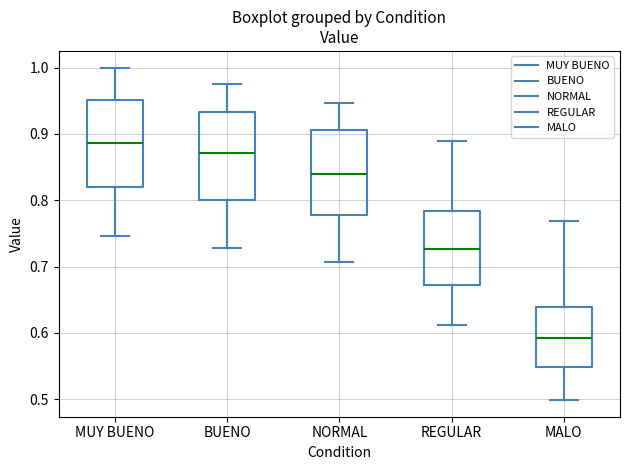

Reading left to right, transcribe this box plot: for each box, give where its median line is, the range the box spans, and where its two whiskers end, as read against the y-axis. The values are not printed on the chart, so give them approximately, as read against the axis.

MUY BUENO: median 0.89, box 0.82 to 0.95, whiskers 0.75 to 1.00
BUENO: median 0.87, box 0.80 to 0.93, whiskers 0.73 to 0.97
NORMAL: median 0.84, box 0.78 to 0.91, whiskers 0.71 to 0.95
REGULAR: median 0.73, box 0.67 to 0.78, whiskers 0.61 to 0.89
MALO: median 0.59, box 0.55 to 0.64, whiskers 0.50 to 0.77